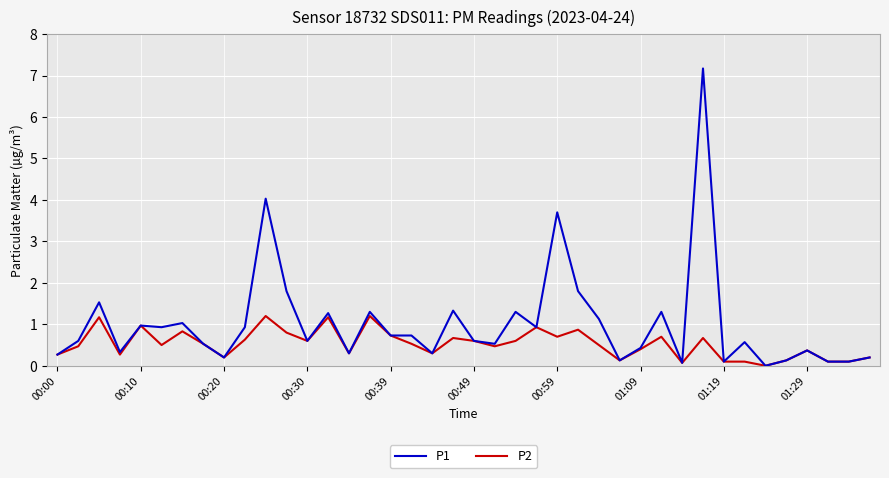

List the series in order of their overall mean, highest first.

P1, P2